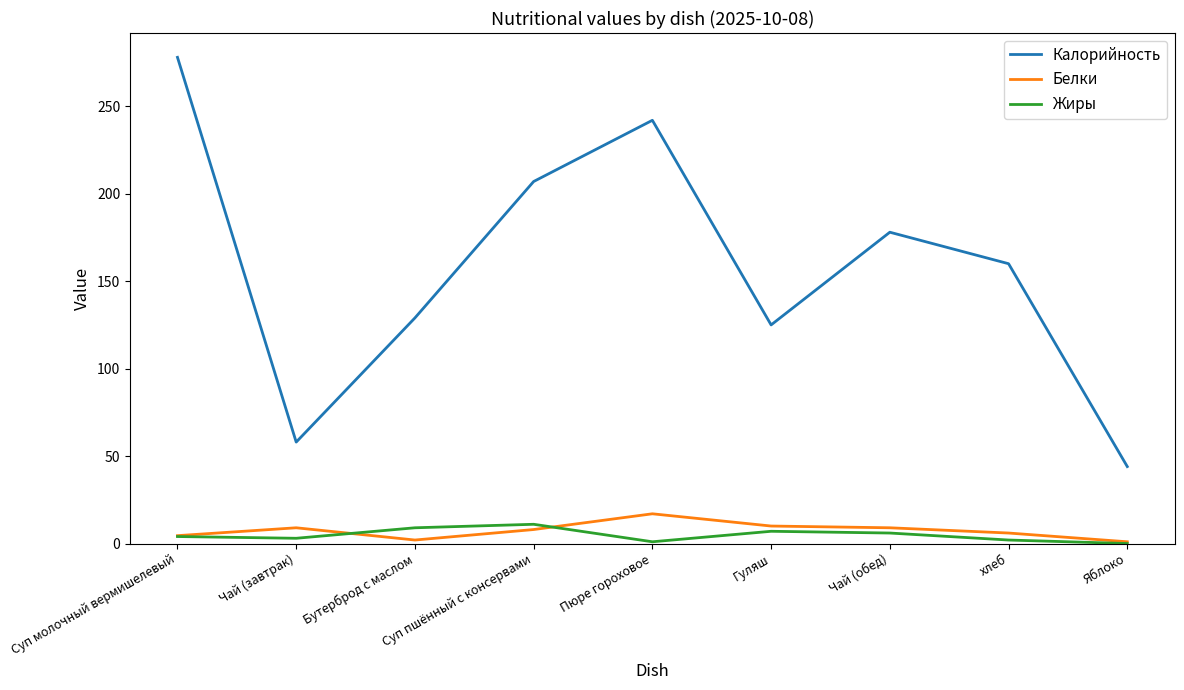

At хлеб, list the series in order from smallest to largest.

Жиры, Белки, Калорийность